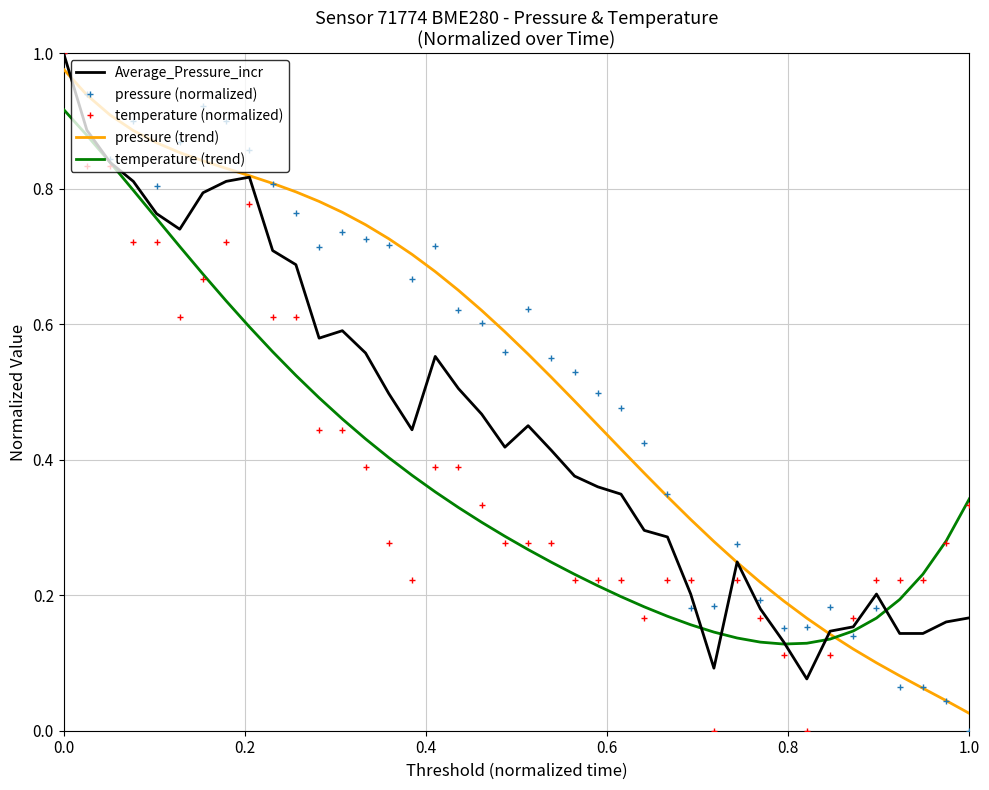

How many times do pressure (trend) and temperature (normalized) cross each other?

2